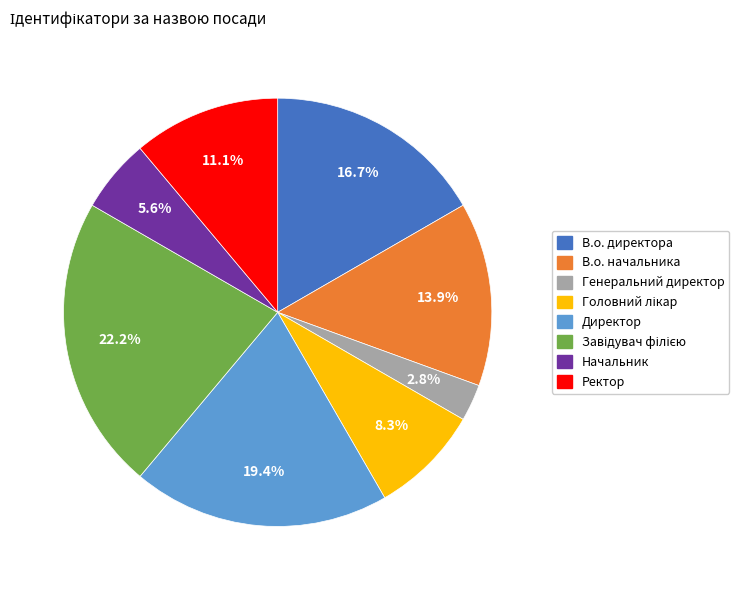

Count the number of slices in the pie.

8